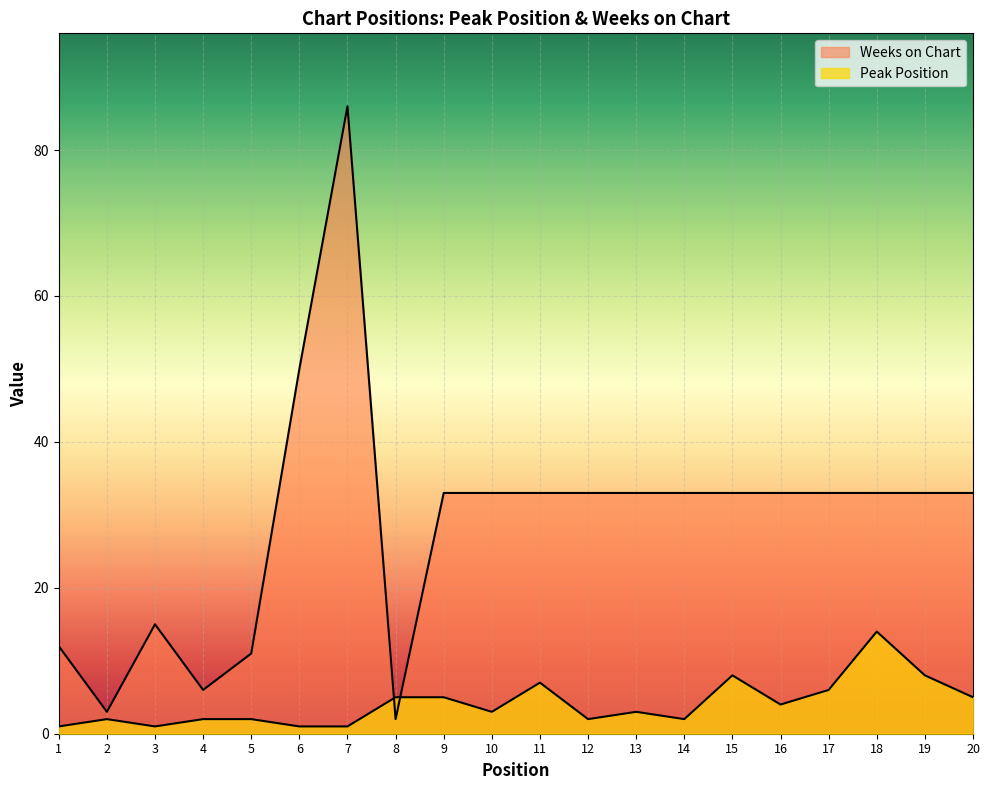

What is the spread (max minus min) of values at 6?

49